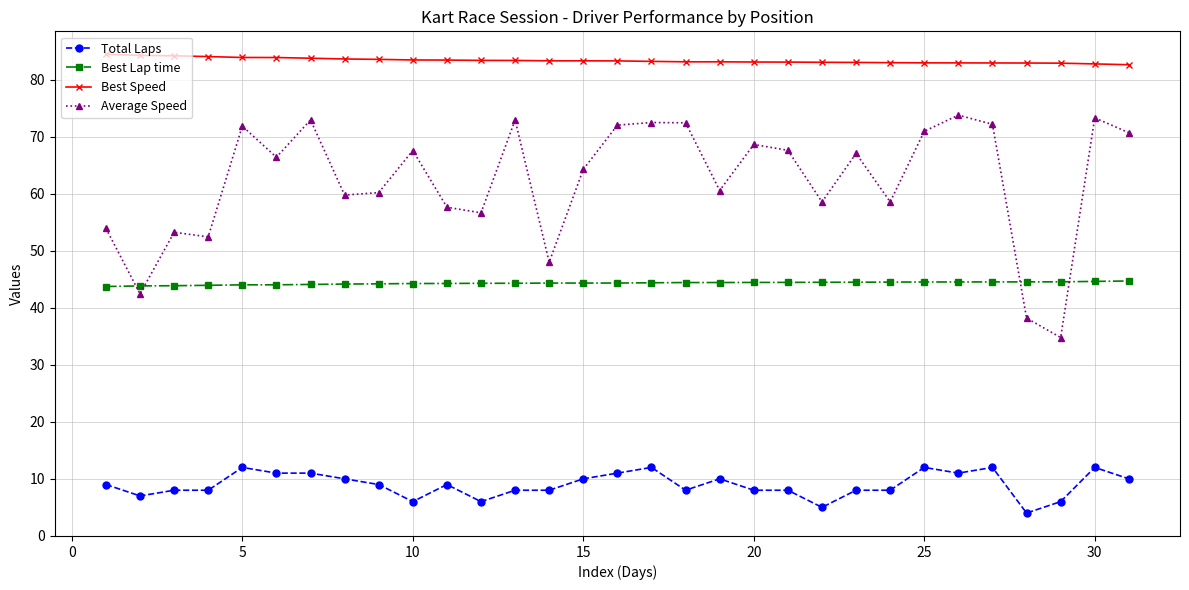

What is the minimum value for Average Speed?

34.8